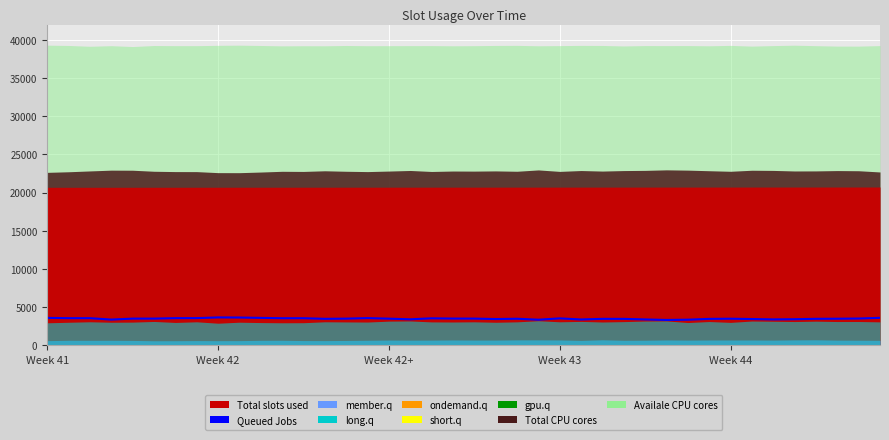

Is it true that the value at Week 44 is 3462?

True